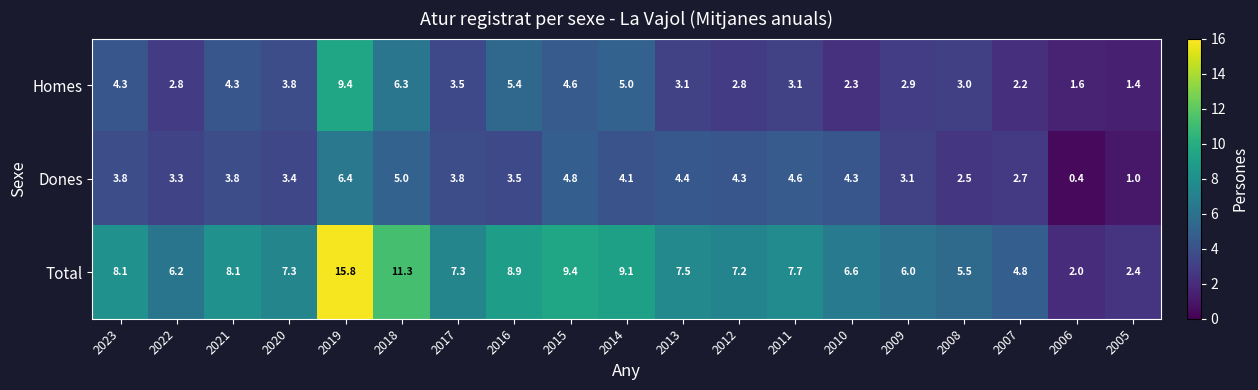

Which series has the largest range (max minus min)?

Total